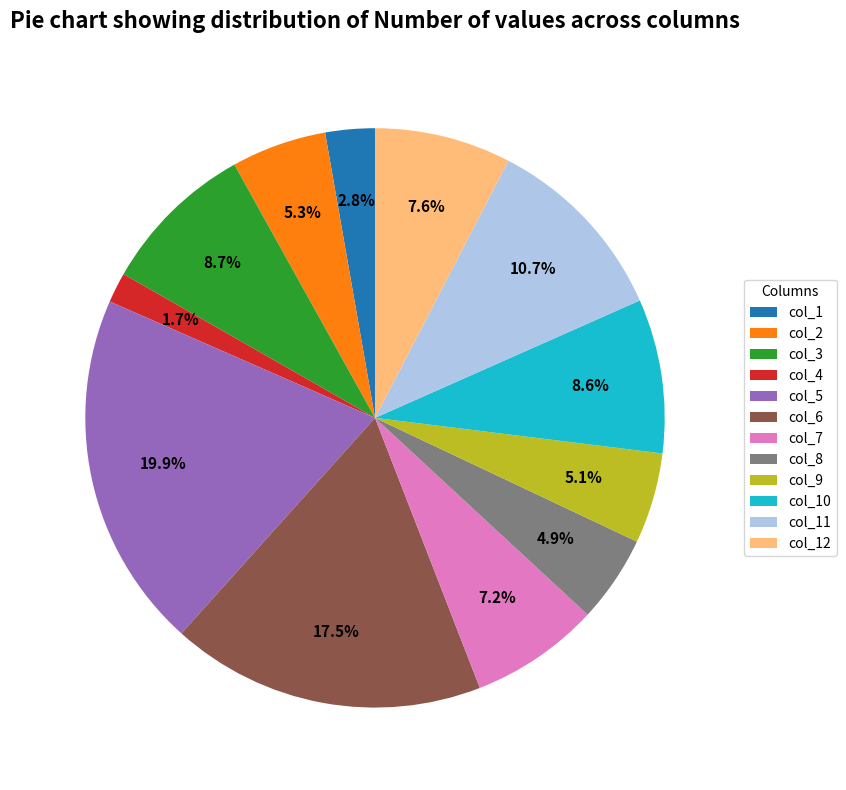

Which slice is the smallest?

col_4